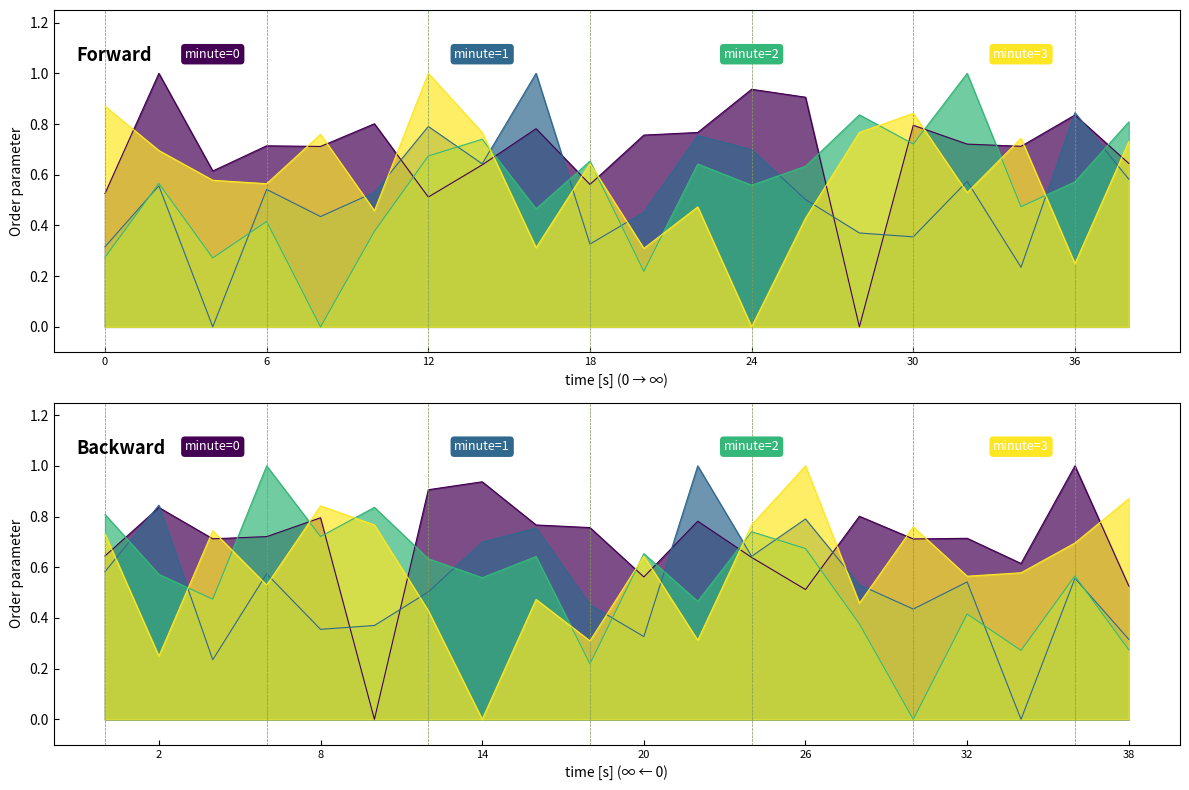

Between 20 and 0, which is larger?

20